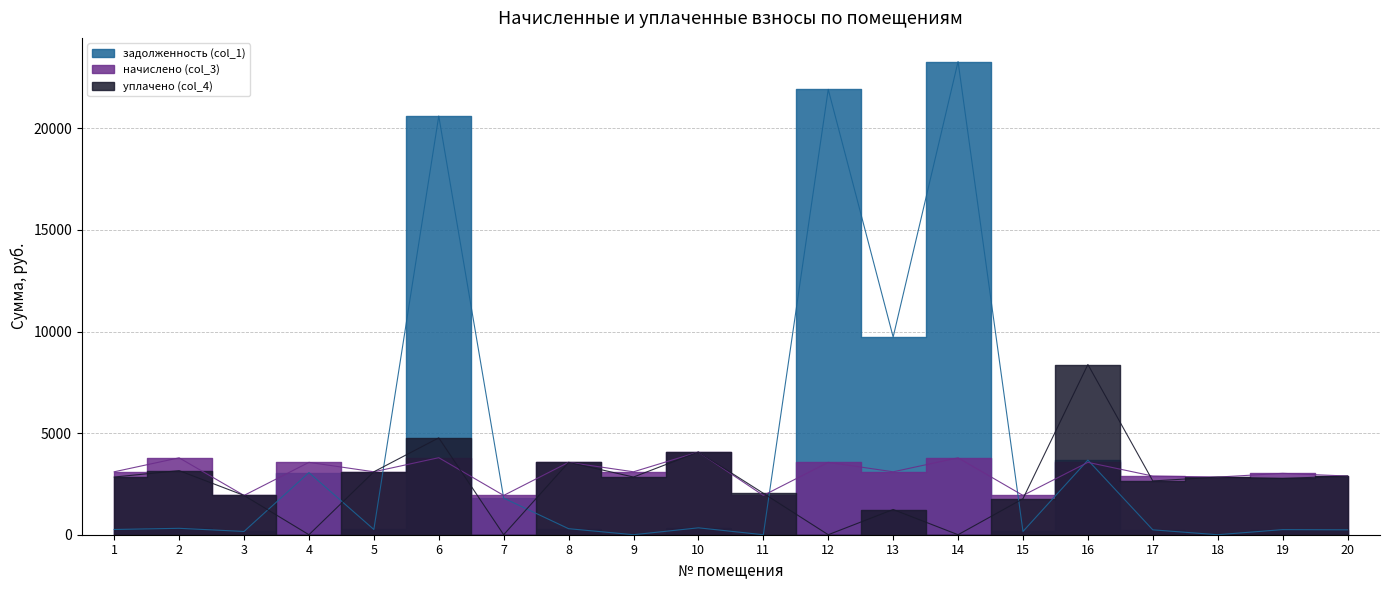

List the labels in order of начислено (col_3) value, smallest first.

3, 7, 11, 15, 18, 17, 20, 19, 1, 5, 9, 13, 4, 8, 12, 16, 2, 14, 6, 10